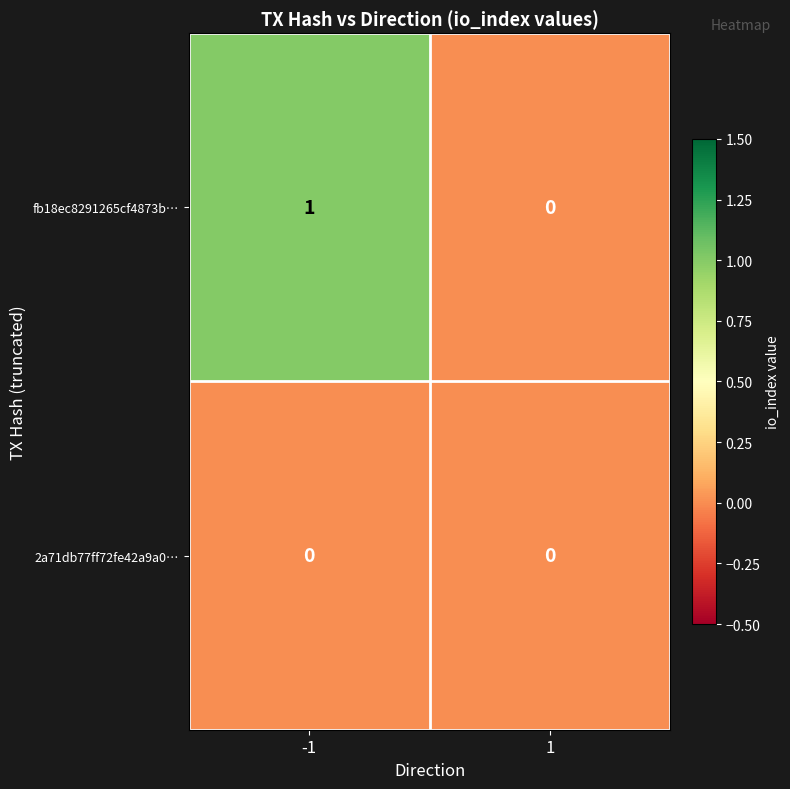

True or false: 2a71db77ff72fe42a9a0… has a value of 0 at 1.

True